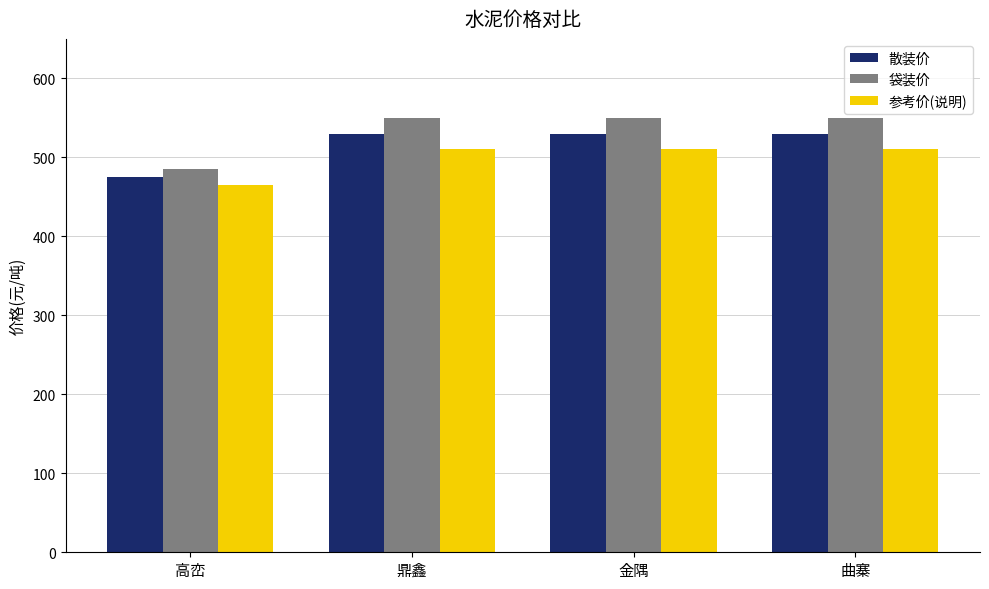

Is it true that 参考价(说明) equals 241 at 曲寨?

False